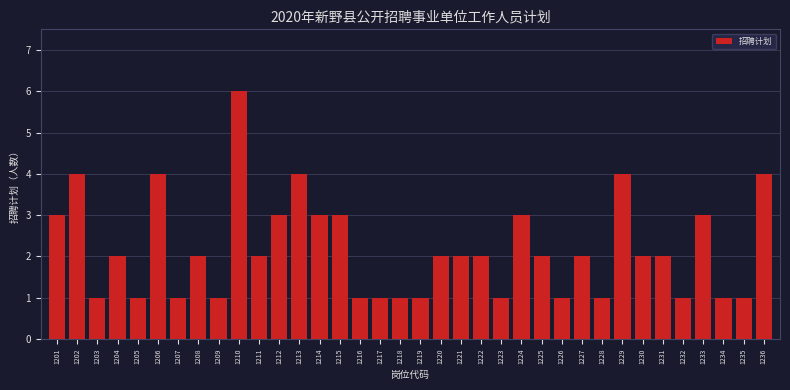

Is it true that the value at 1218 is 1?

True